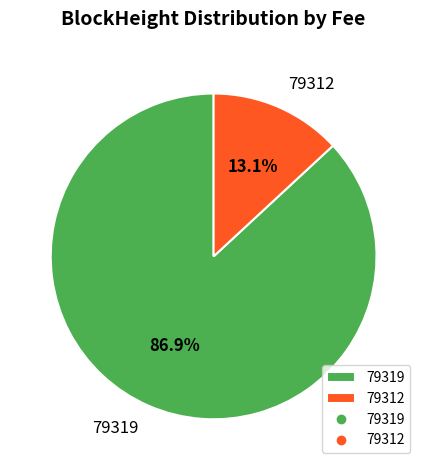

To the nearest percent, what percentage of the pie is 79312?

13%